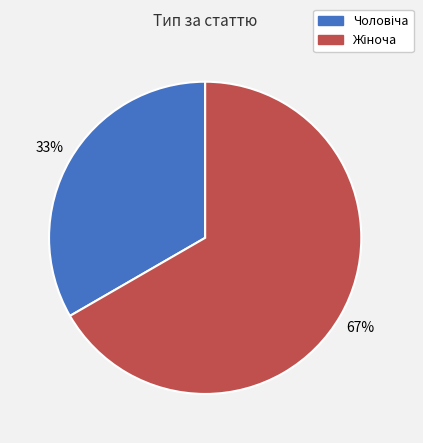

To the nearest percent, what is the average slice percentage?

50%